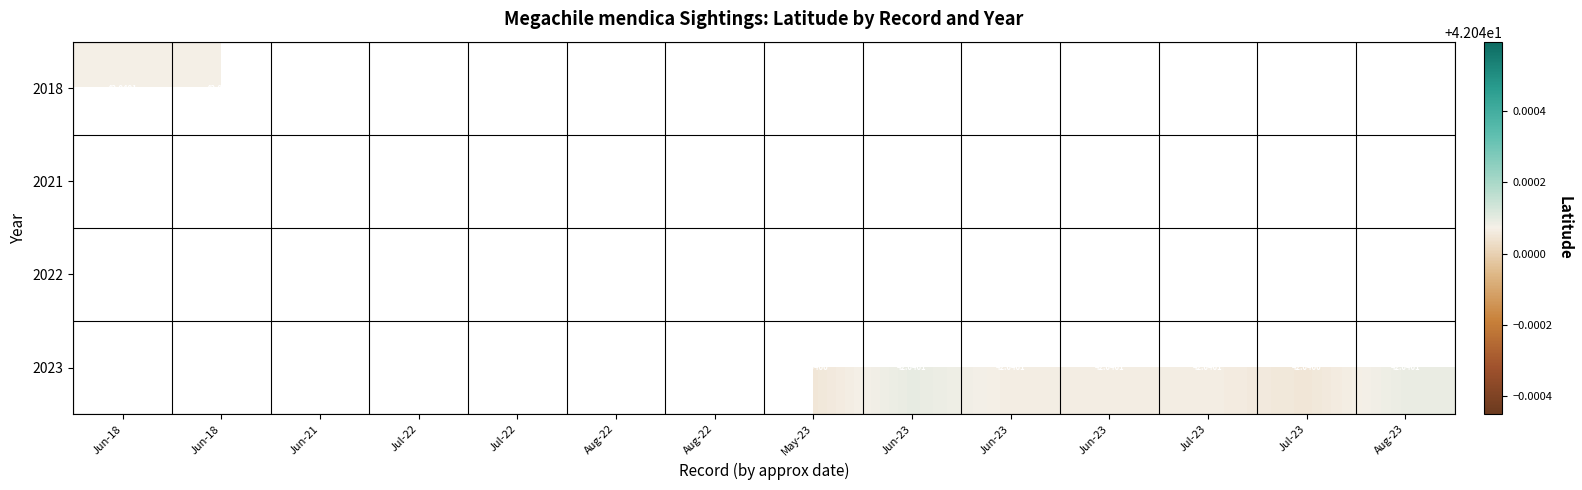

Which category has the lowest value across all series?

May-23